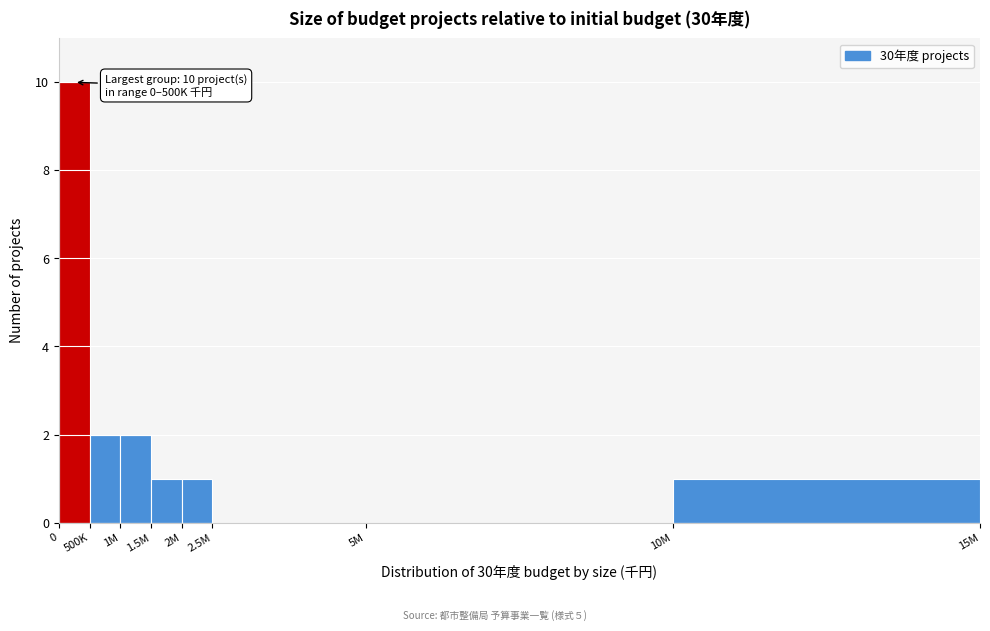

Reading left to right, extract all data points from this chart.

0=10	500K=2	1M=2	1.5M=1	2M=1	2.5M=0	5M=0	10M=1